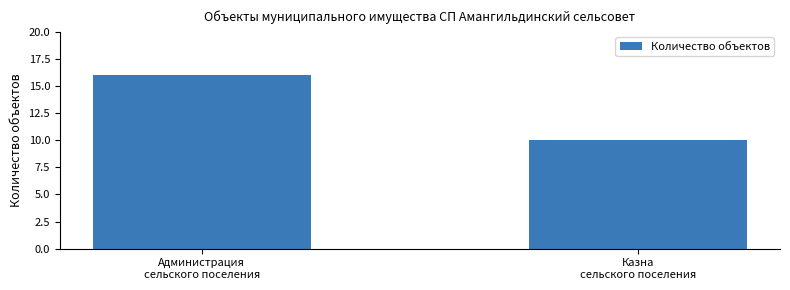

List the labels in order of value, smallest first.

Казна
сельского поселения, Администрация
сельского поселения